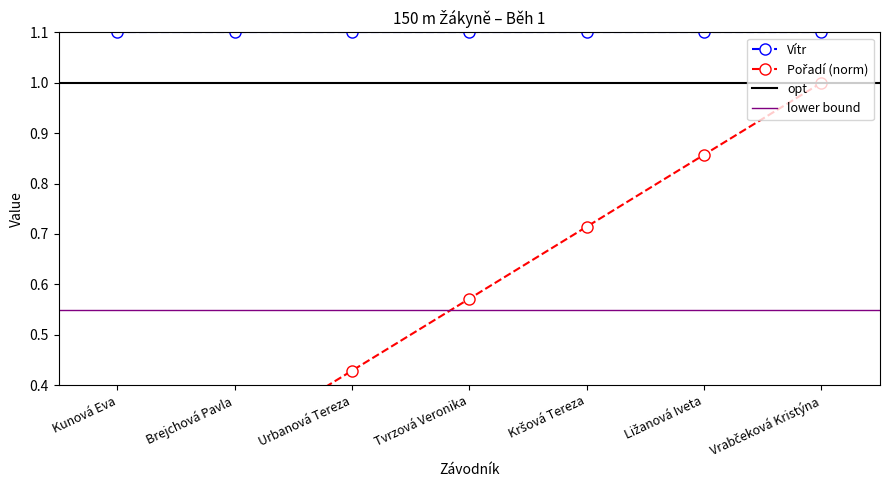

True or false: there are more than 0 points higher than both neighbors.

False